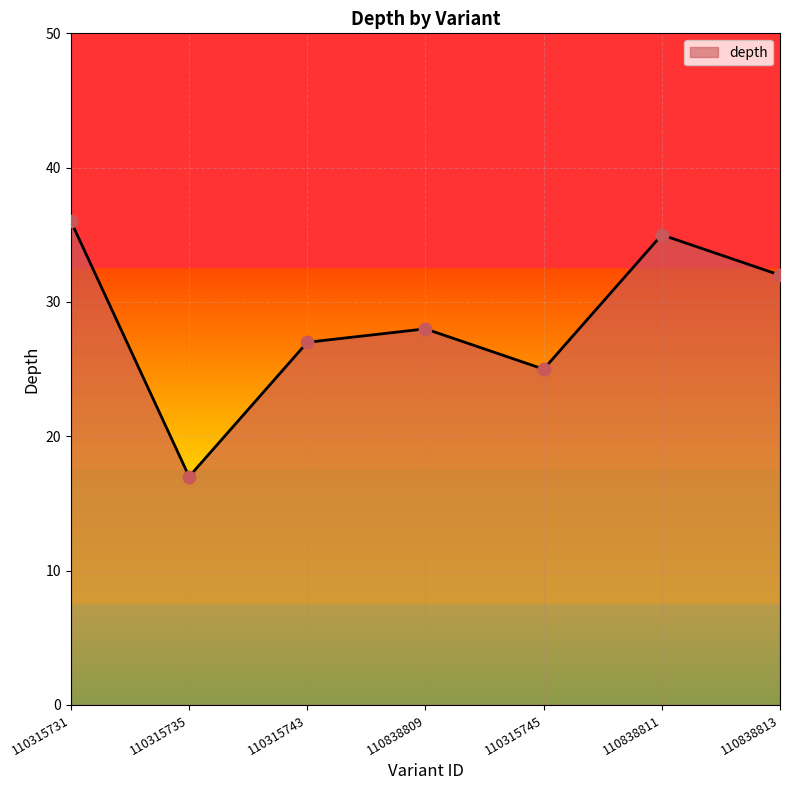

Approximately how many times larger is the value at 110838811 compared to 110315743?

1.3